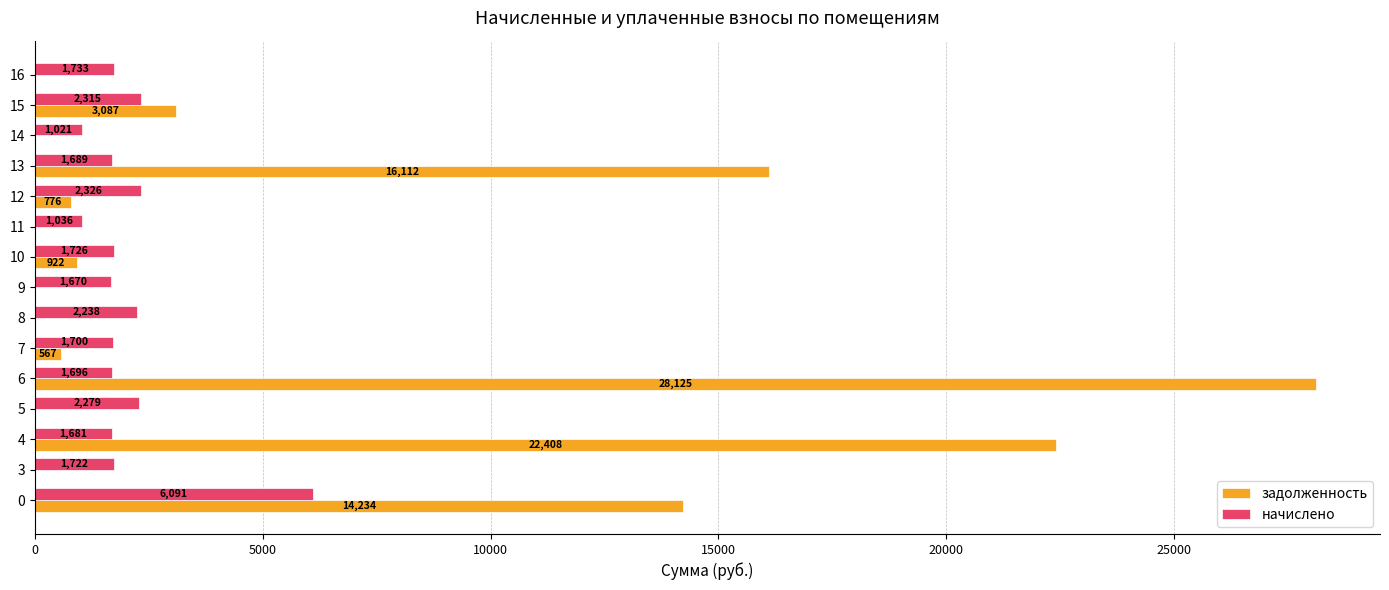

Between 6 and 12, which series saw the biggest shift?

задолженность